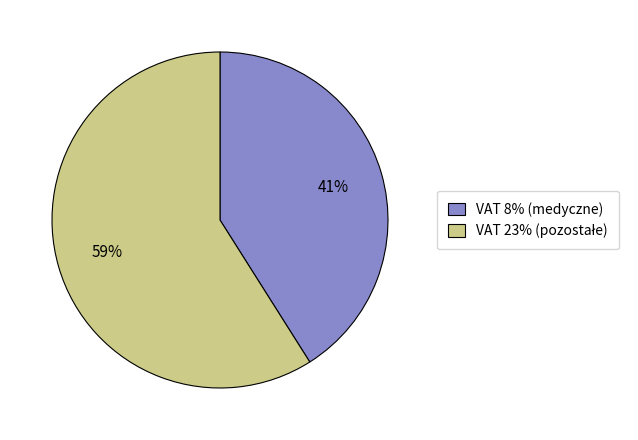

Count the number of slices in the pie.

2